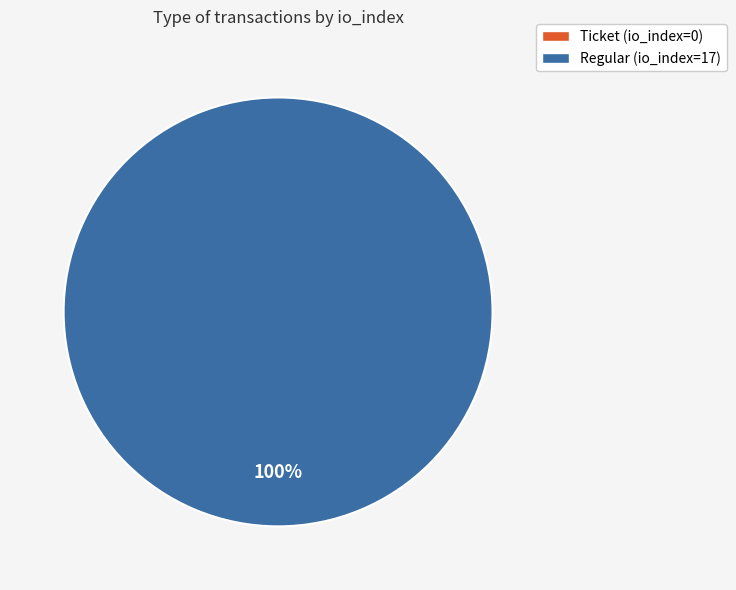

To the nearest percent, what is the difference between the Regular and Ticket slice percentages?

100%